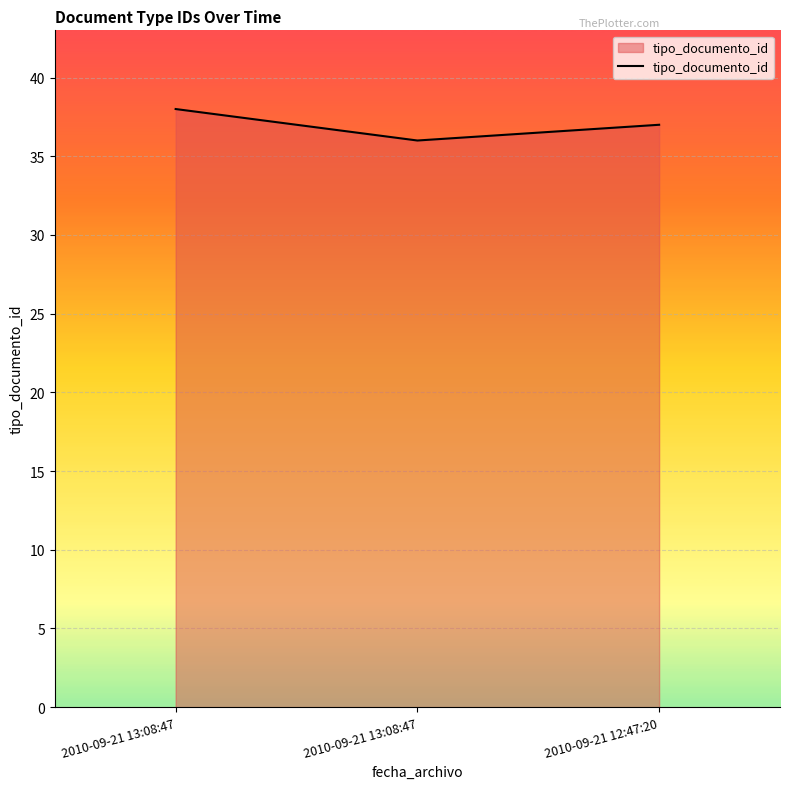

Count the number of categories in the chart.

3